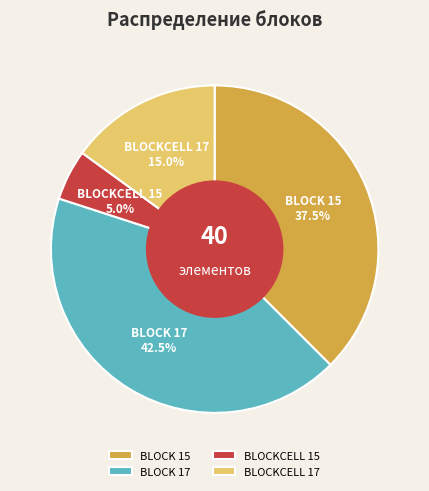

How many slices are in this pie chart?

4